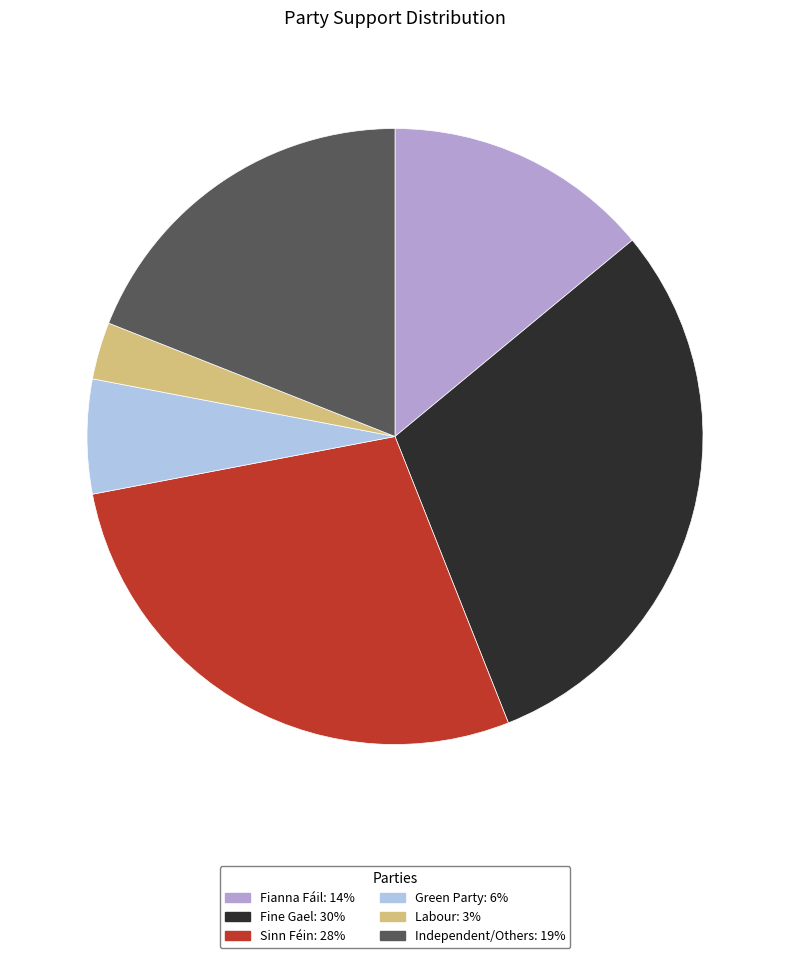

Does any single category account for the majority?

No